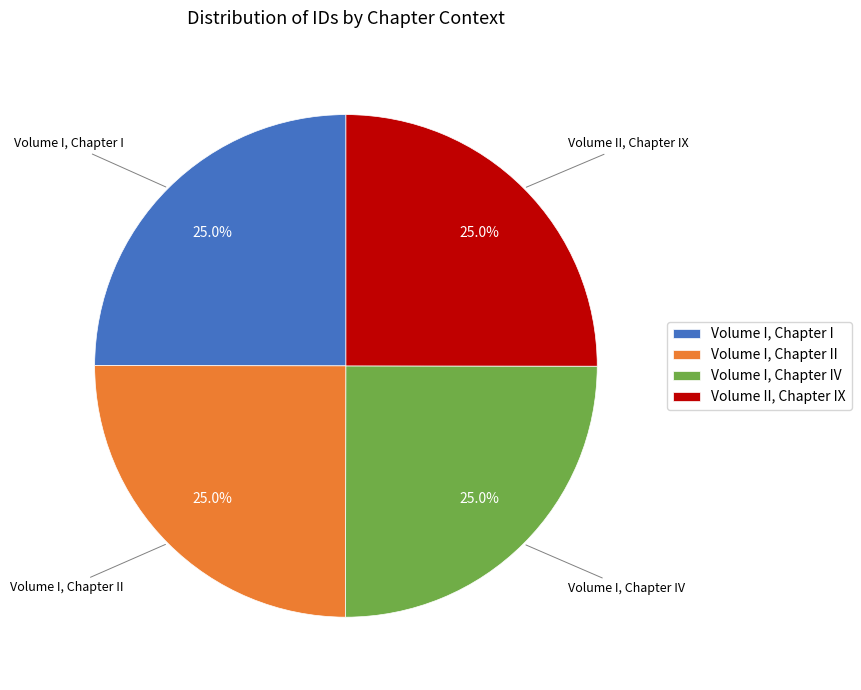

What is the total percentage of Volume II, Chapter IX and Volume I, Chapter I?

50.0%